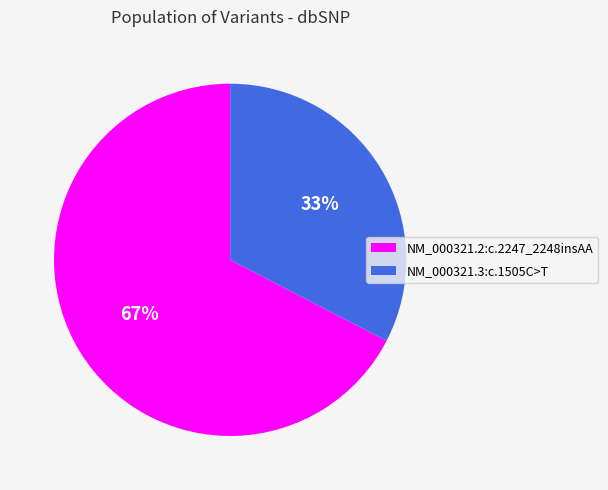

How many segments does this pie chart have?

2